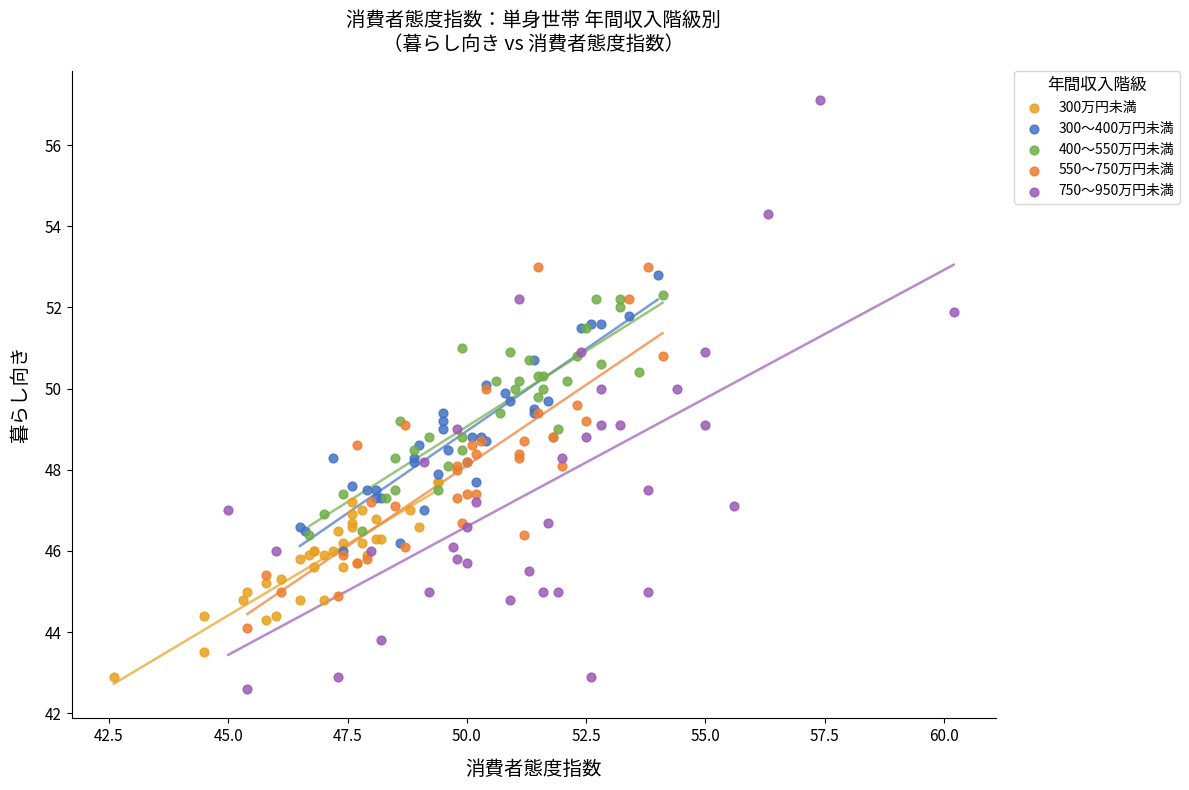

What are all the series names shown in the legend?

300万円未満, 300～400万円未満, 400～550万円未満, 550～750万円未満, 750～950万円未満